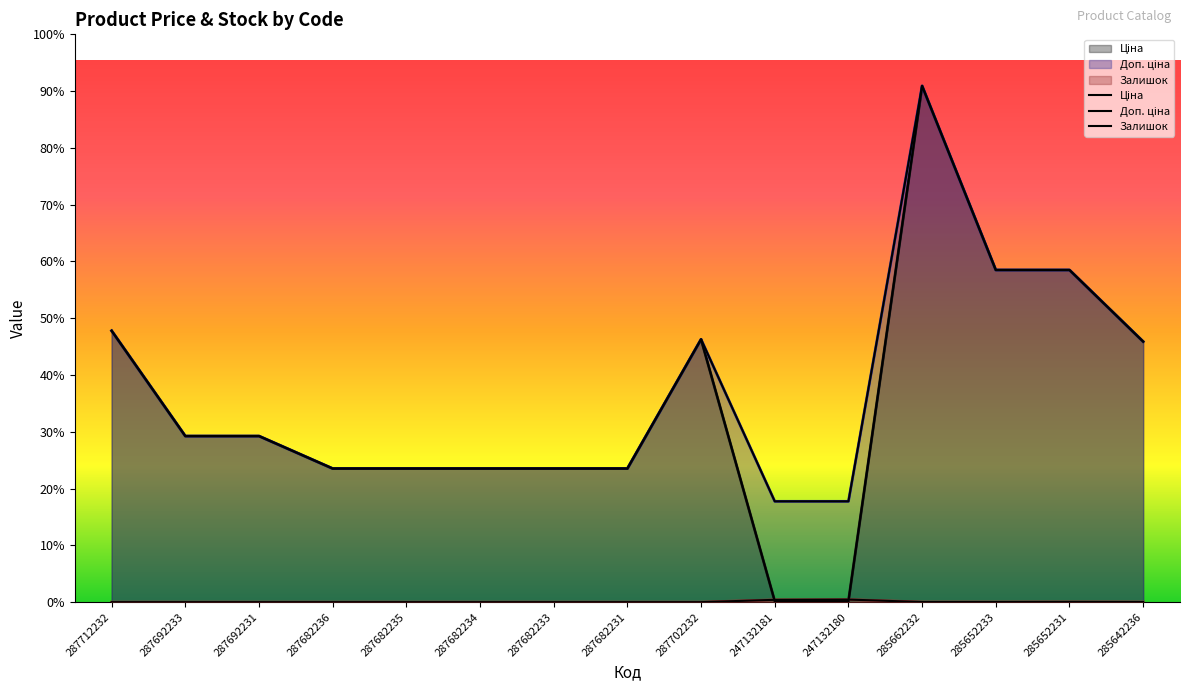

How many interior local peaks does the Залишок series have?

2